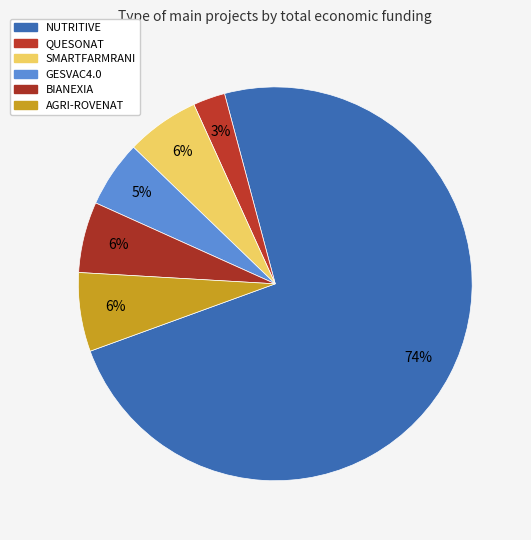

Which slice is the smallest?

QUESONAT